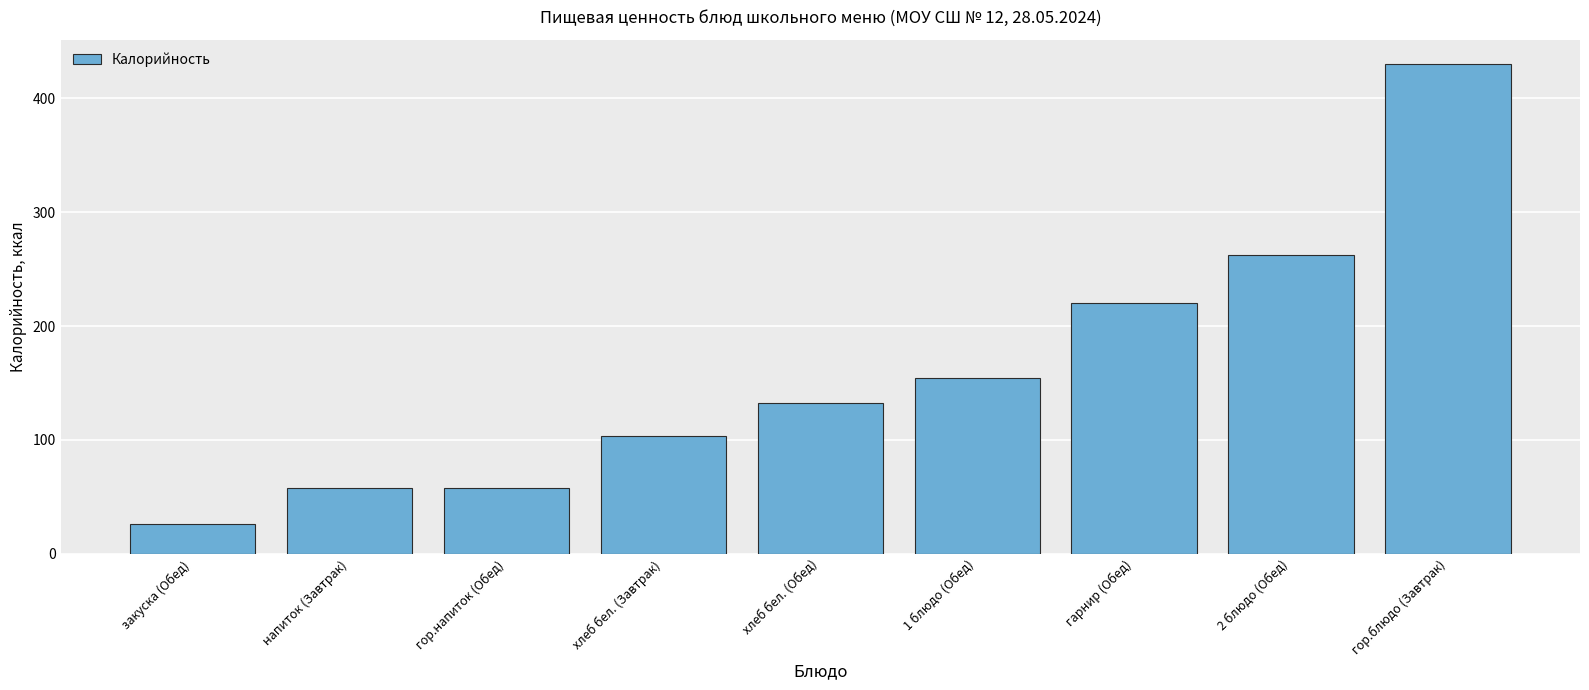

The value at закуска (Обед) is 26. True or false?

True